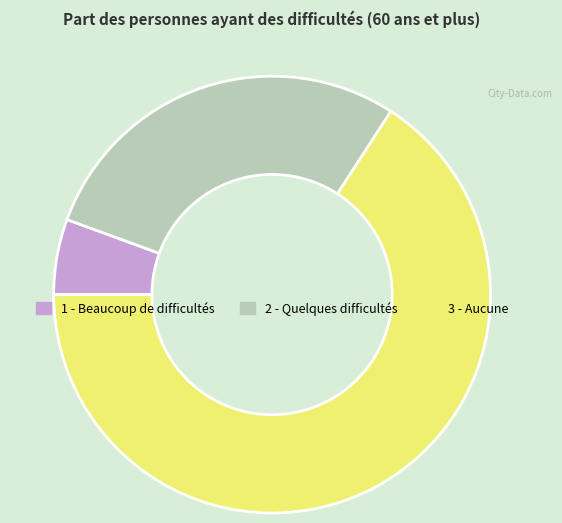

The 3 - Aucune slice represents 74% of the pie. True or false?

False